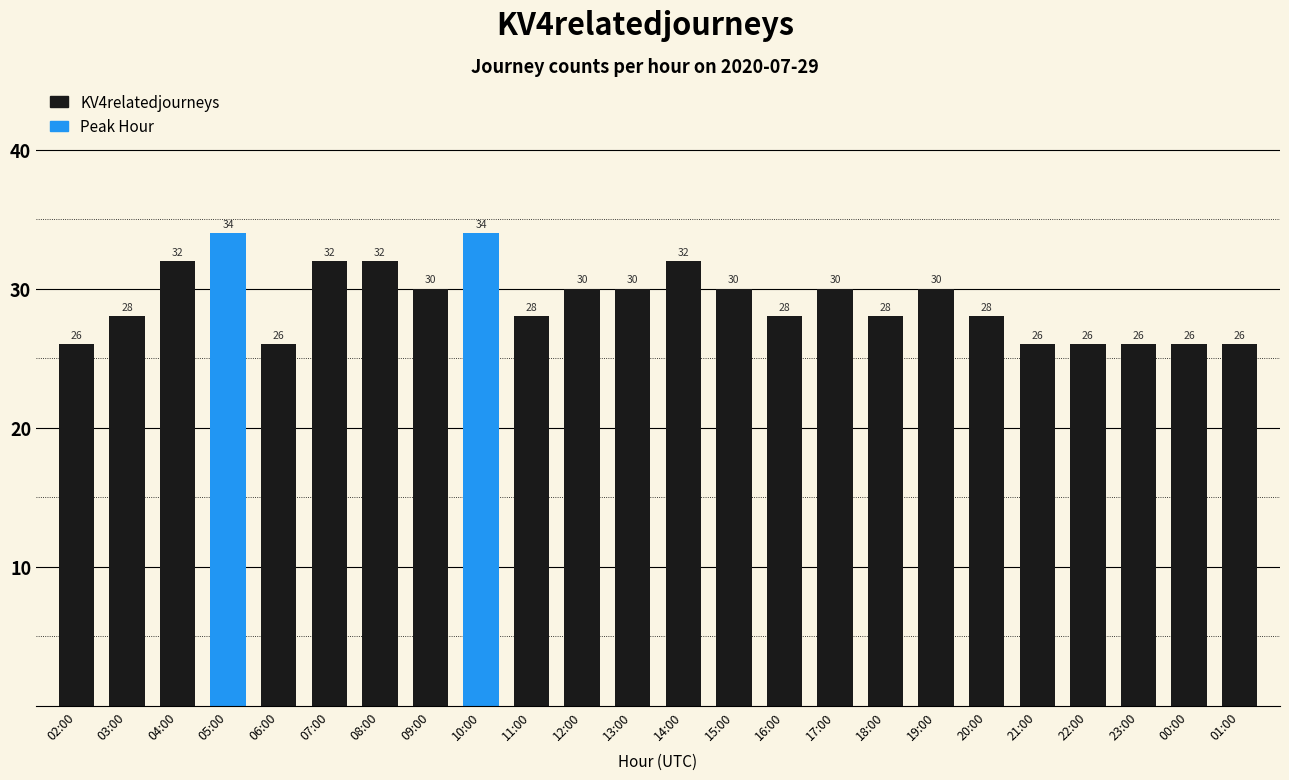

True or false: the data shows 26 at 21:00.

True